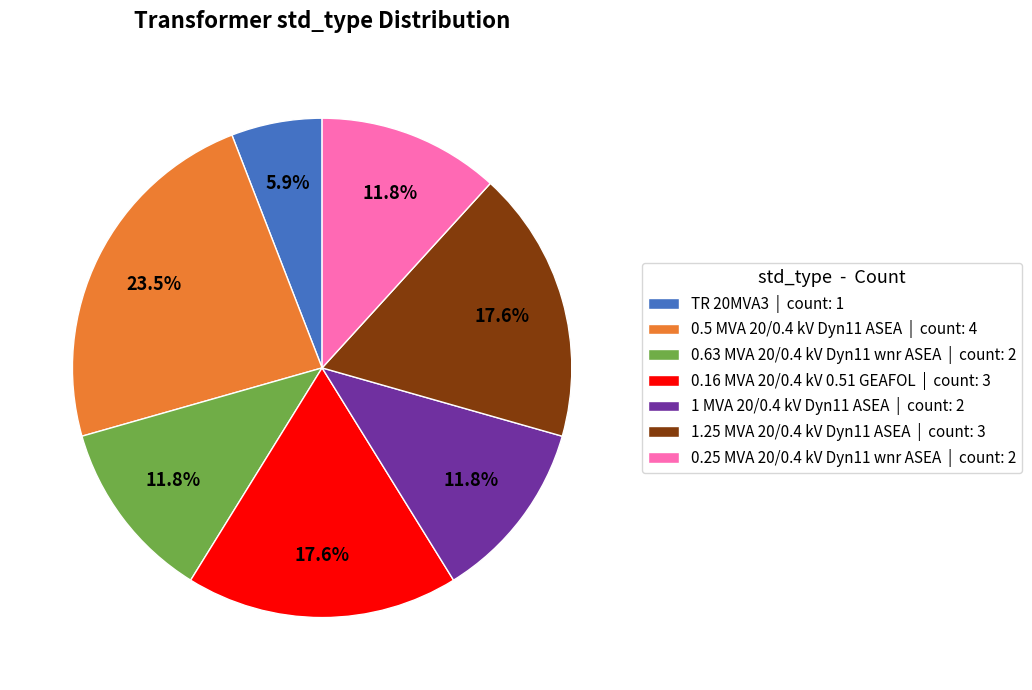

To the nearest percent, what is the average slice percentage?

14%